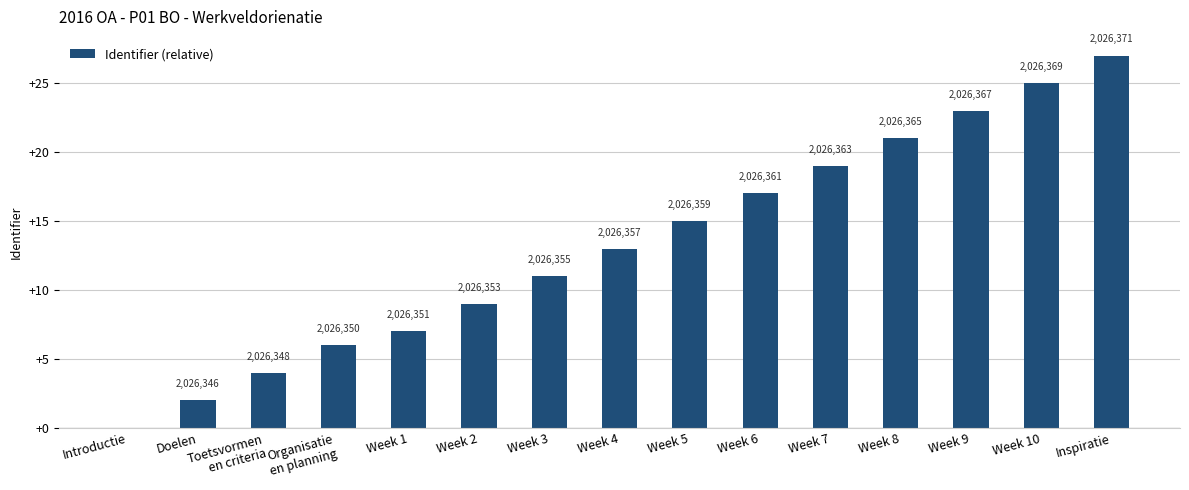

The value at Week 5 is 8. True or false?

False